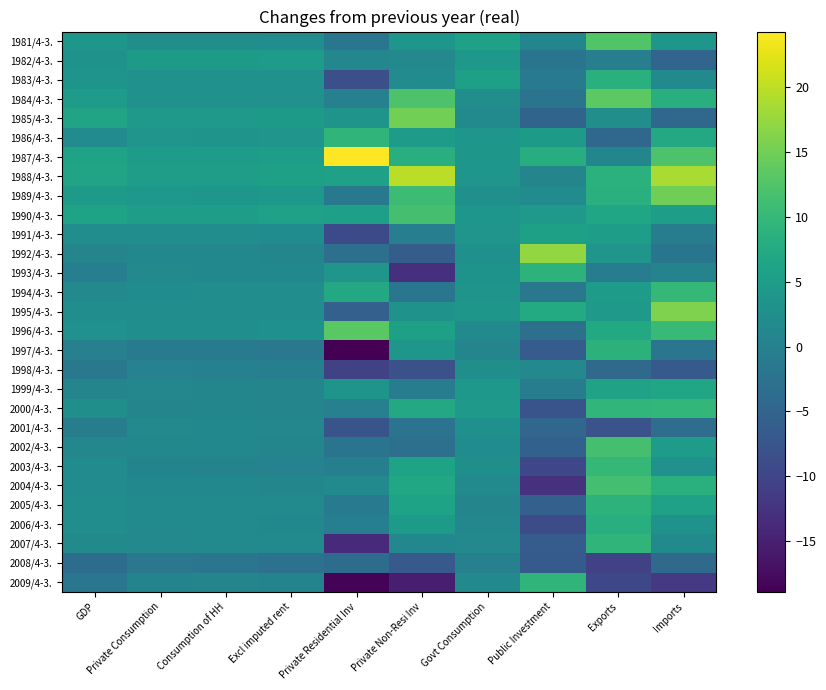

Reading left to right, extract all data points from this chart.

1981/4-3.: GDP=3.9	Private Consumption=2.4	Consumption of HH=2.4	Excl imputed rent=2.2	Private Residential Inv=-2.0	Private Non-Resi Inv=3.8	Govt Consumption=5.8	Public Investment=1.0	Exports=12.6	Imports=4.0
1982/4-3.: GDP=3.1	Private Consumption=4.6	Consumption of HH=4.7	Excl imputed rent=4.9	Private Residential Inv=1.1	Private Non-Resi Inv=1.4	Govt Consumption=4.2	Public Investment=-2.1	Exports=-0.4	Imports=-4.8
1983/4-3.: GDP=3.5	Private Consumption=3.0	Consumption of HH=2.9	Excl imputed rent=3.0	Private Residential Inv=-8.4	Private Non-Resi Inv=1.9	Govt Consumption=5.6	Public Investment=-1.0	Exports=8.6	Imports=1.7
1984/4-3.: GDP=4.8	Private Consumption=3.0	Consumption of HH=3.0	Excl imputed rent=3.0	Private Residential Inv=-0.1	Private Non-Resi Inv=12.3	Govt Consumption=2.5	Public Investment=-2.2	Exports=13.5	Imports=8.1
1985/4-3.: GDP=6.3	Private Consumption=4.4	Consumption of HH=4.4	Excl imputed rent=4.7	Private Residential Inv=3.5	Private Non-Resi Inv=15.1	Govt Consumption=1.8	Public Investment=-4.9	Exports=2.5	Imports=-4.4
1986/4-3.: GDP=1.9	Private Consumption=3.6	Consumption of HH=3.5	Excl imputed rent=3.7	Private Residential Inv=9.4	Private Non-Resi Inv=5.0	Govt Consumption=3.8	Public Investment=4.7	Exports=-4.3	Imports=7.1
1987/4-3.: GDP=6.1	Private Consumption=4.8	Consumption of HH=4.8	Excl imputed rent=5.1	Private Residential Inv=24.3	Private Non-Resi Inv=8.2	Govt Consumption=3.9	Public Investment=8.0	Exports=1.0	Imports=12.3
1988/4-3.: GDP=6.4	Private Consumption=5.3	Consumption of HH=5.3	Excl imputed rent=5.7	Private Residential Inv=5.8	Private Non-Resi Inv=19.9	Govt Consumption=3.6	Public Investment=0.7	Exports=8.7	Imports=18.9
1989/4-3.: GDP=4.6	Private Consumption=4.1	Consumption of HH=4.0	Excl imputed rent=4.2	Private Residential Inv=-1.4	Private Non-Resi Inv=10.7	Govt Consumption=2.8	Public Investment=1.9	Exports=8.5	Imports=15.0
1990/4-3.: GDP=6.2	Private Consumption=5.4	Consumption of HH=5.4	Excl imputed rent=5.8	Private Residential Inv=5.5	Private Non-Resi Inv=11.5	Govt Consumption=3.8	Public Investment=4.3	Exports=6.7	Imports=5.4
1991/4-3.: GDP=2.3	Private Consumption=2.2	Consumption of HH=2.2	Excl imputed rent=2.1	Private Residential Inv=-9.2	Private Non-Resi Inv=-0.4	Govt Consumption=3.6	Public Investment=5.7	Exports=5.2	Imports=-0.6
1992/4-3.: GDP=0.7	Private Consumption=1.3	Consumption of HH=1.2	Excl imputed rent=1.0	Private Residential Inv=-3.0	Private Non-Resi Inv=-6.1	Govt Consumption=2.8	Public Investment=17.3	Exports=3.7	Imports=-2.1
1993/4-3.: GDP=-0.5	Private Consumption=1.4	Consumption of HH=1.3	Excl imputed rent=1.2	Private Residential Inv=3.7	Private Non-Resi Inv=-12.9	Govt Consumption=3.3	Public Investment=9.1	Exports=-0.6	Imports=0.4
1994/4-3.: GDP=1.5	Private Consumption=2.1	Consumption of HH=2.2	Excl imputed rent=2.2	Private Residential Inv=7.2	Private Non-Resi Inv=-1.9	Govt Consumption=3.5	Public Investment=-1.6	Exports=4.9	Imports=9.8
1995/4-3.: GDP=2.3	Private Consumption=2.2	Consumption of HH=2.2	Excl imputed rent=2.2	Private Residential Inv=-5.6	Private Non-Resi Inv=3.1	Govt Consumption=3.9	Public Investment=7.5	Exports=4.4	Imports=15.9
1996/4-3.: GDP=2.9	Private Consumption=2.7	Consumption of HH=2.7	Excl imputed rent=2.8	Private Residential Inv=13.3	Private Non-Resi Inv=5.7	Govt Consumption=1.7	Public Investment=-2.9	Exports=7.4	Imports=10.3
1997/4-3.: GDP=-0.0	Private Consumption=-1.1	Consumption of HH=-1.1	Excl imputed rent=-1.6	Private Residential Inv=-18.9	Private Non-Resi Inv=4.0	Govt Consumption=0.8	Public Investment=-6.3	Exports=8.8	Imports=-2.0
1998/4-3.: GDP=-1.5	Private Consumption=0.3	Consumption of HH=-0.0	Excl imputed rent=-0.3	Private Residential Inv=-10.6	Private Non-Resi Inv=-8.2	Govt Consumption=2.6	Public Investment=1.5	Exports=-3.9	Imports=-6.7
1999/4-3.: GDP=0.7	Private Consumption=1.1	Consumption of HH=1.0	Excl imputed rent=0.8	Private Residential Inv=3.5	Private Non-Resi Inv=-0.6	Govt Consumption=4.1	Public Investment=-0.6	Exports=6.0	Imports=6.7
2000/4-3.: GDP=2.6	Private Consumption=0.7	Consumption of HH=1.0	Excl imputed rent=0.7	Private Residential Inv=-0.1	Private Non-Resi Inv=7.2	Govt Consumption=4.3	Public Investment=-7.6	Exports=9.5	Imports=9.7
2001/4-3.: GDP=-0.8	Private Consumption=1.4	Consumption of HH=1.3	Excl imputed rent=1.1	Private Residential Inv=-7.7	Private Non-Resi Inv=-2.4	Govt Consumption=2.8	Public Investment=-4.7	Exports=-7.9	Imports=-3.4
2002/4-3.: GDP=1.1	Private Consumption=1.2	Consumption of HH=1.2	Excl imputed rent=1.0	Private Residential Inv=-2.2	Private Non-Resi Inv=-2.9	Govt Consumption=2.1	Public Investment=-5.4	Exports=11.5	Imports=4.8
2003/4-3.: GDP=2.1	Private Consumption=0.6	Consumption of HH=0.5	Excl imputed rent=0.2	Private Residential Inv=-0.2	Private Non-Resi Inv=6.1	Govt Consumption=2.6	Public Investment=-9.5	Exports=9.8	Imports=3.0
2004/4-3.: GDP=2.0	Private Consumption=1.2	Consumption of HH=1.2	Excl imputed rent=1.0	Private Residential Inv=1.7	Private Non-Resi Inv=6.8	Govt Consumption=1.7	Public Investment=-12.7	Exports=11.4	Imports=8.5
2005/4-3.: GDP=2.3	Private Consumption=1.8	Consumption of HH=1.8	Excl imputed rent=1.8	Private Residential Inv=-1.2	Private Non-Resi Inv=6.2	Govt Consumption=0.8	Public Investment=-5.6	Exports=9.0	Imports=5.8
2006/4-3.: GDP=2.3	Private Consumption=1.4	Consumption of HH=1.4	Excl imputed rent=1.3	Private Residential Inv=-0.2	Private Non-Resi Inv=4.7	Govt Consumption=1.1	Public Investment=-8.8	Exports=8.3	Imports=3.1
2007/4-3.: GDP=1.8	Private Consumption=1.4	Consumption of HH=1.6	Excl imputed rent=1.6	Private Residential Inv=-13.5	Private Non-Resi Inv=1.3	Govt Consumption=1.5	Public Investment=-6.4	Exports=9.3	Imports=1.8
2008/4-3.: GDP=-3.7	Private Consumption=-1.8	Consumption of HH=-2.0	Excl imputed rent=-2.6	Private Residential Inv=-3.7	Private Non-Resi Inv=-6.8	Govt Consumption=-0.1	Public Investment=-6.6	Exports=-10.4	Imports=-4.0
2009/4-3.: GDP=-2.0	Private Consumption=0.6	Consumption of HH=0.7	Excl imputed rent=0.6	Private Residential Inv=-18.5	Private Non-Resi Inv=-15.3	Govt Consumption=1.6	Public Investment=9.3	Exports=-9.6	Imports=-11.8